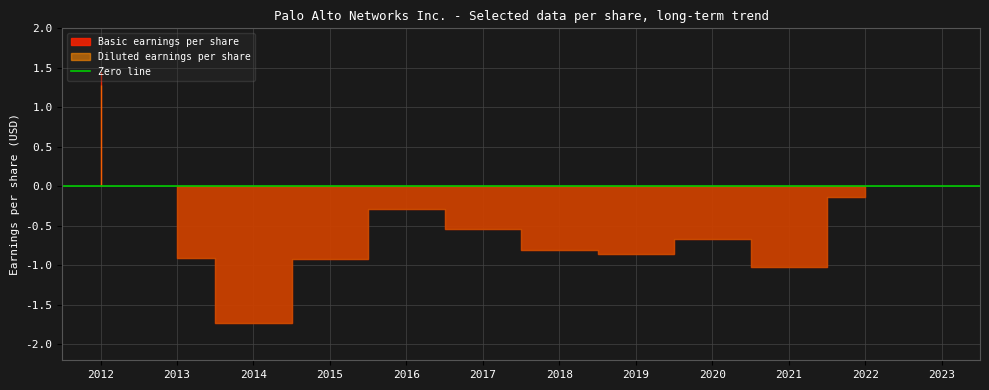

Is it true that Diluted earnings per share equals -0.9 at 2013?

True